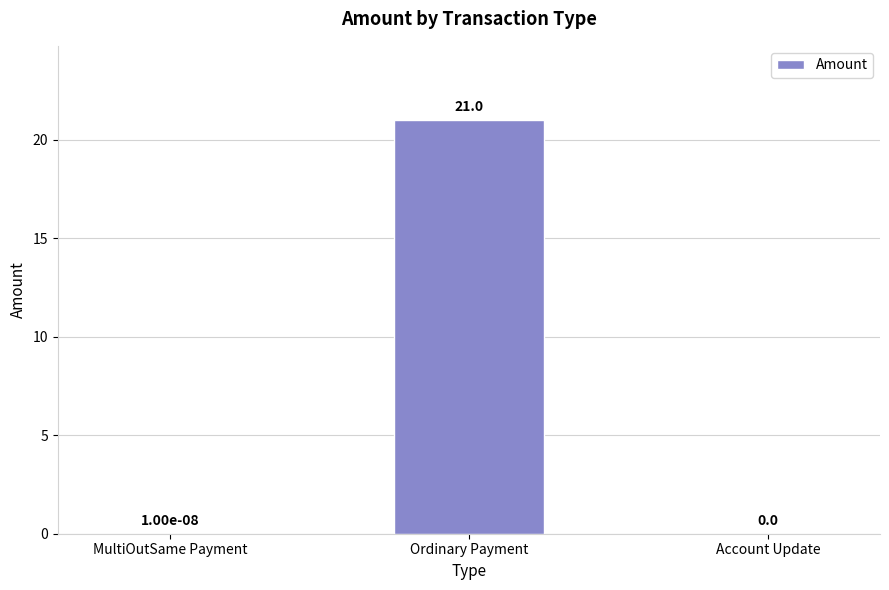

Are the bars grouped side by side (vs. stacked)?

No